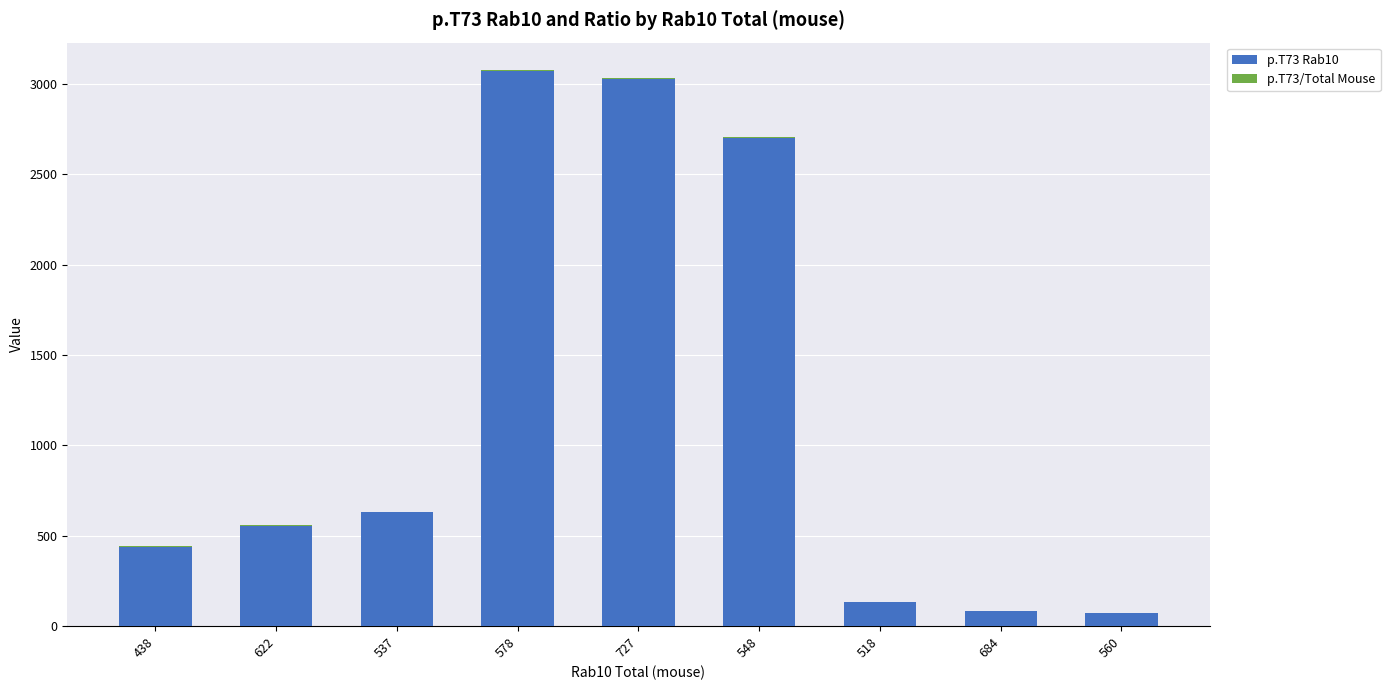

What is the sum of all p.T73 Rab10 values?

10715.4